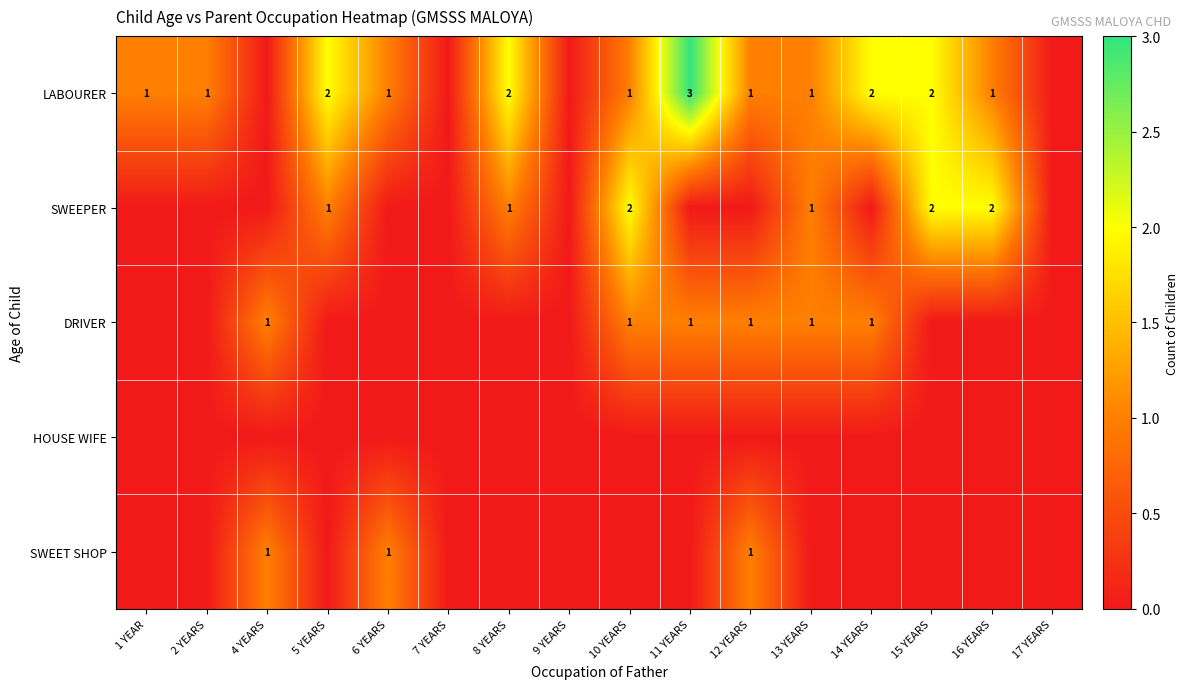

Is it true that LABOURER equals 0 at 10 YEARS?

False